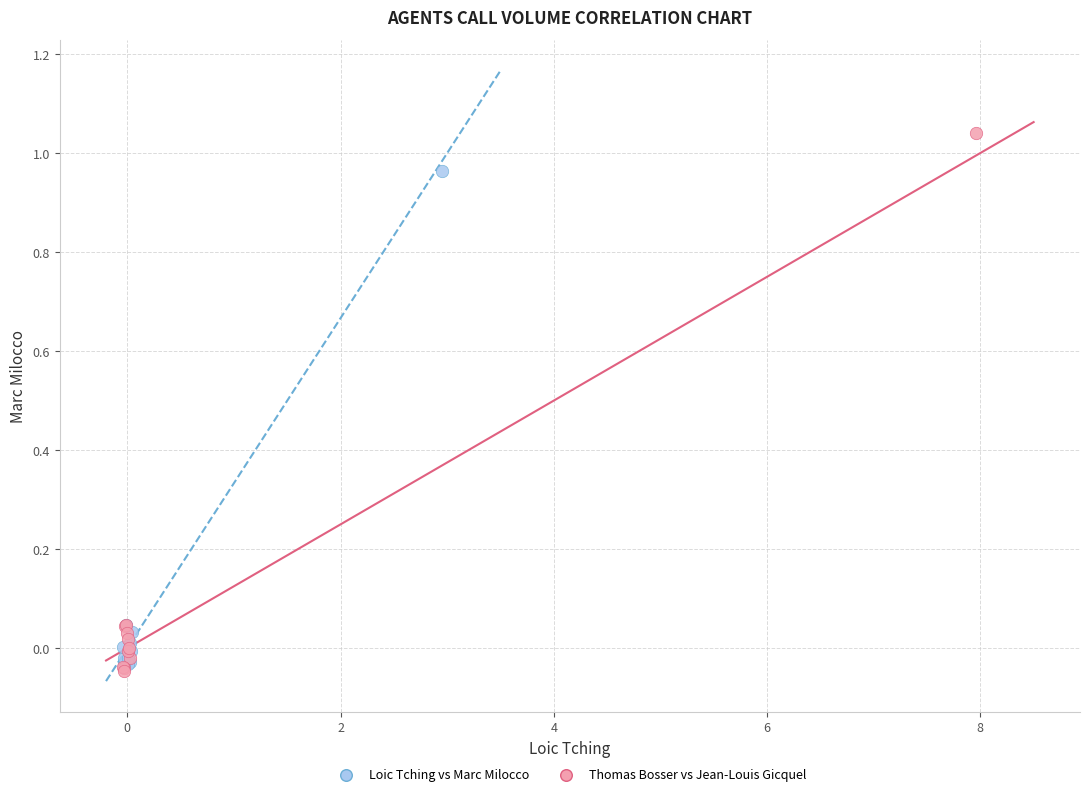

Which series reaches the minimum Y coordinate?

Thomas Bosser vs Jean-Louis Gicquel